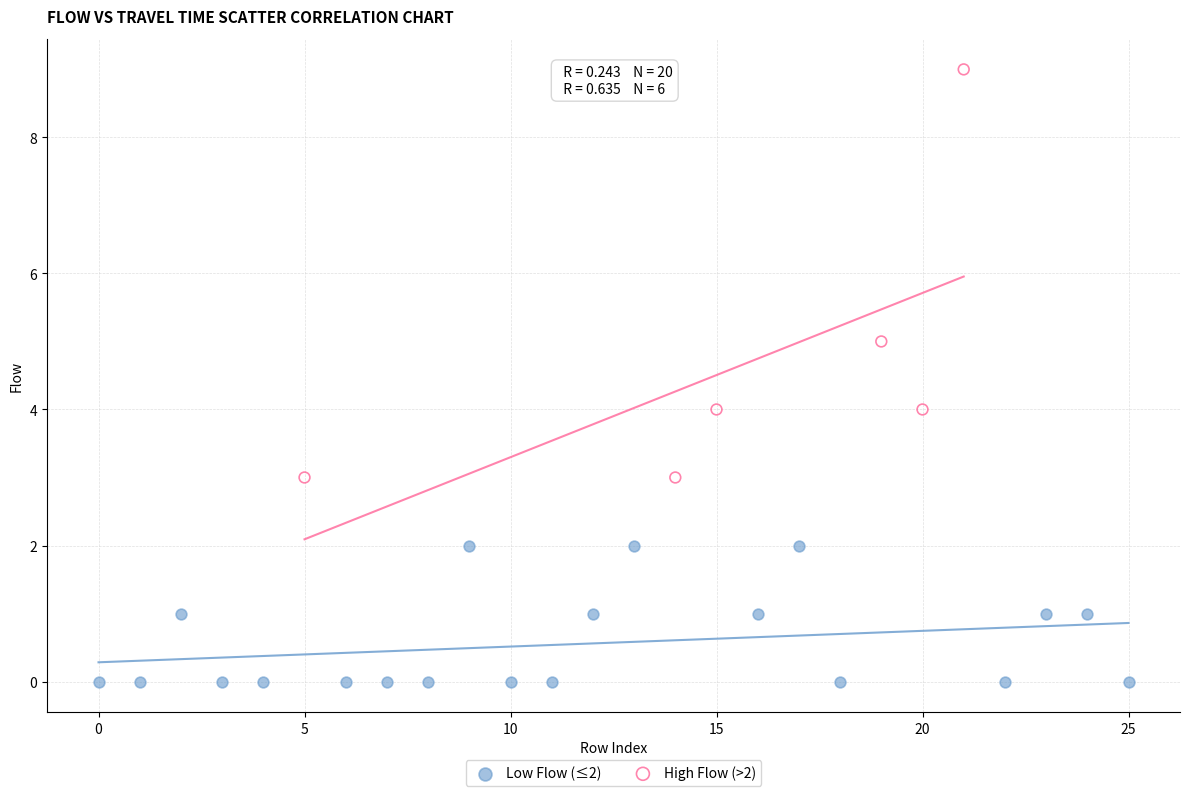

Which series reaches the minimum Y coordinate?

Low Flow (≤2)